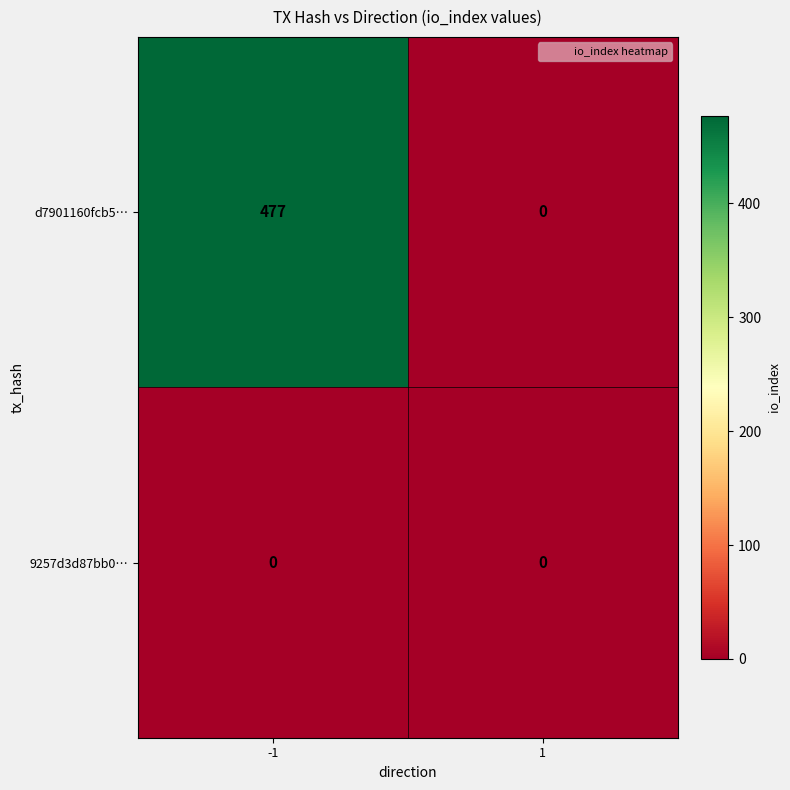

List the series in order of their peak value, highest first.

d7901160fcb5…, 9257d3d87bb0…